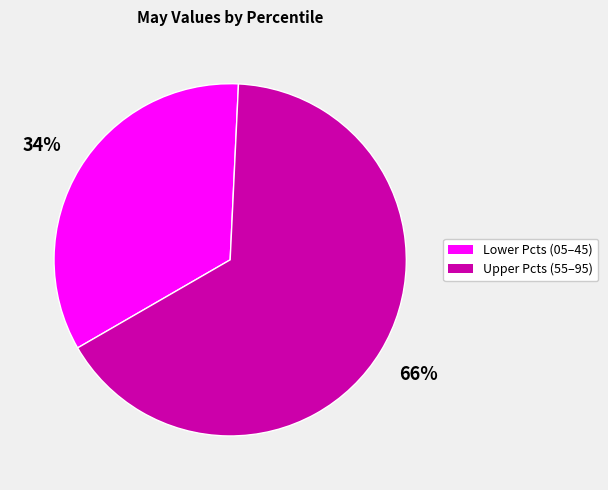

To the nearest percent, what is the average slice percentage?

50%